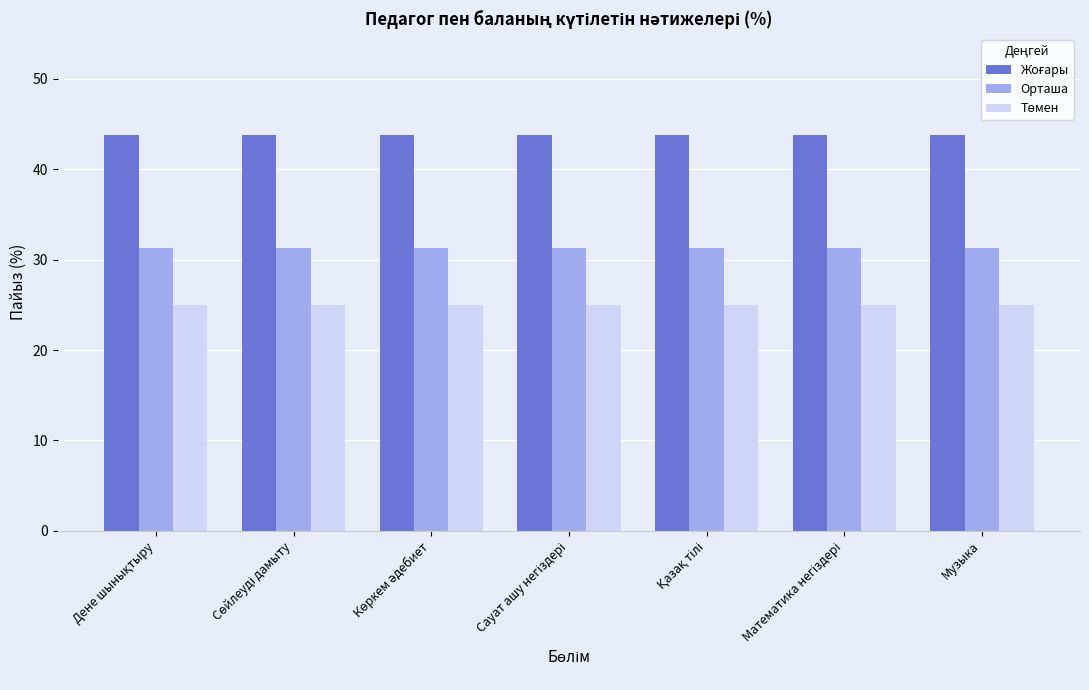

What is the greatest value displayed?

43.8